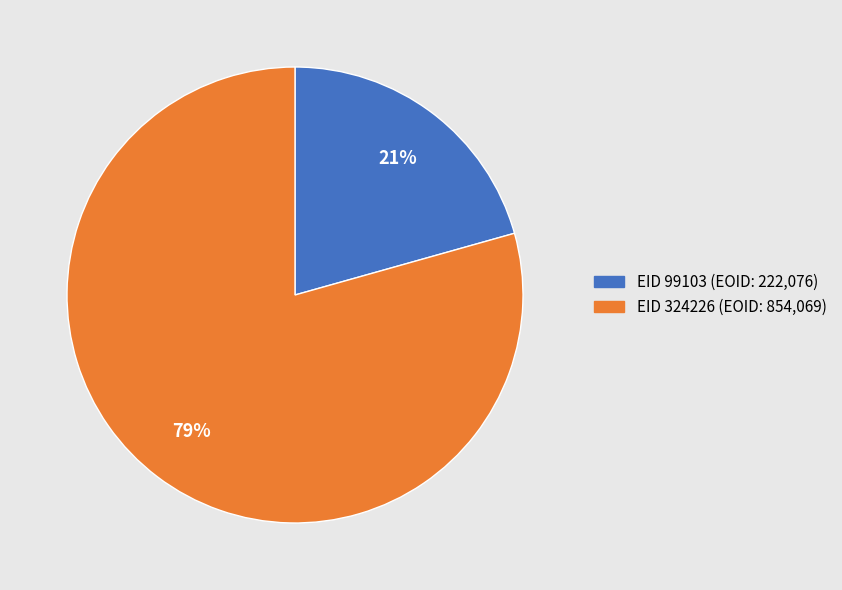

Is there a majority slice in this chart?

Yes